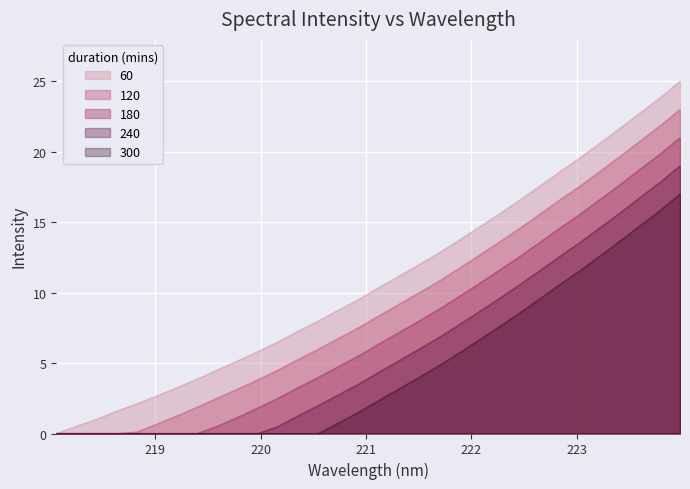

How many values exceed 10?

16